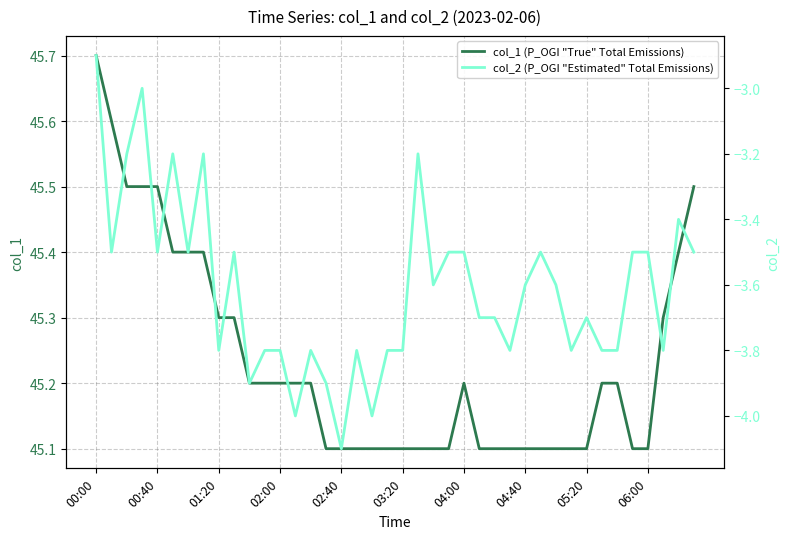

How many lines are shown in the chart?

2